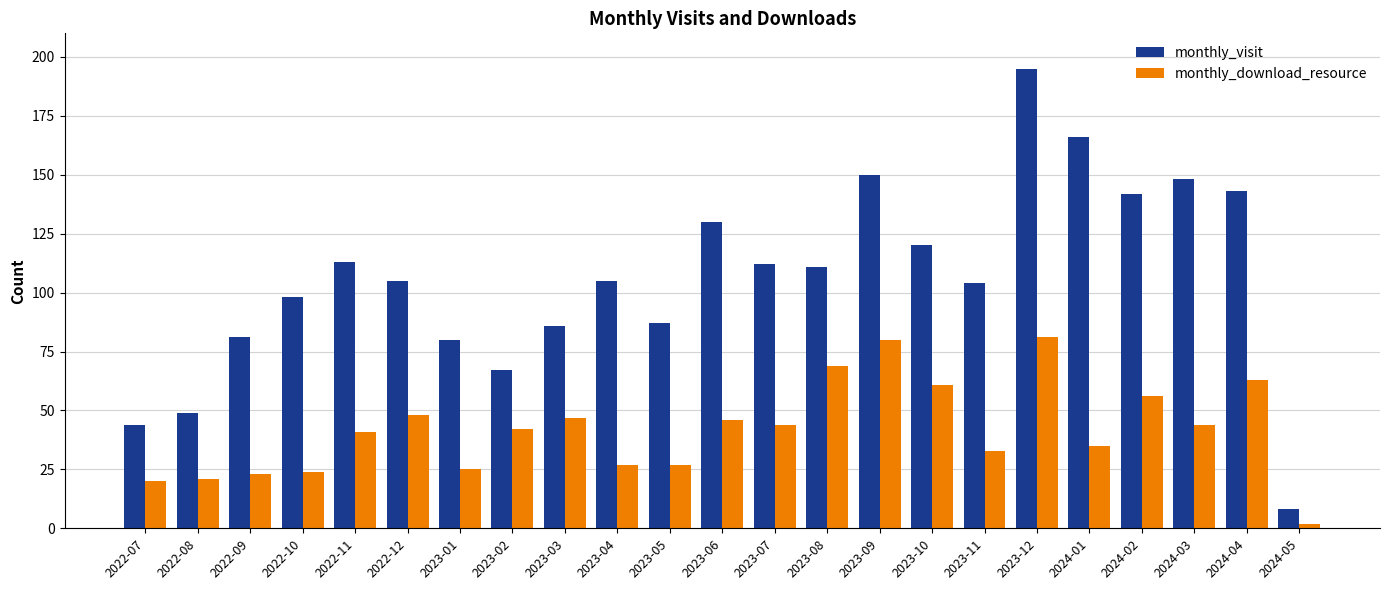

What is the approximate value of monthly_visit at 2024-05, to the nearest 10?

10